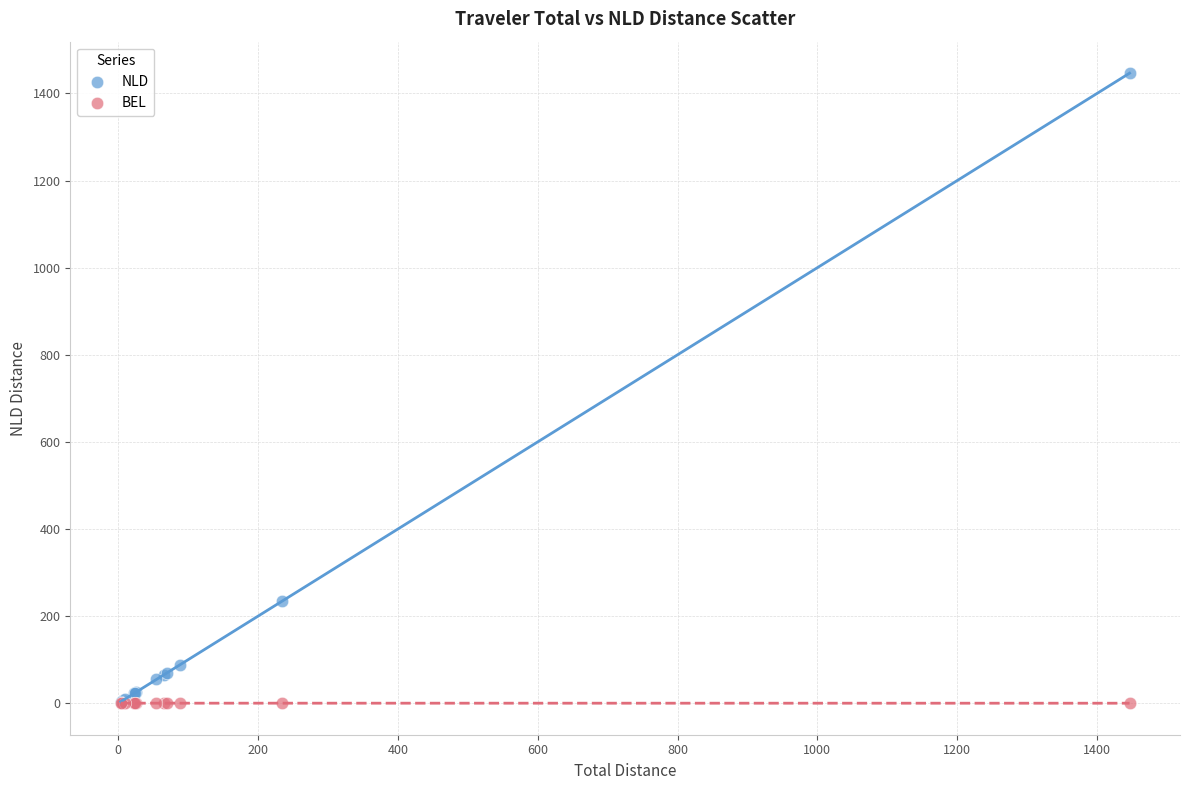

What are all the series names shown in the legend?

NLD, BEL